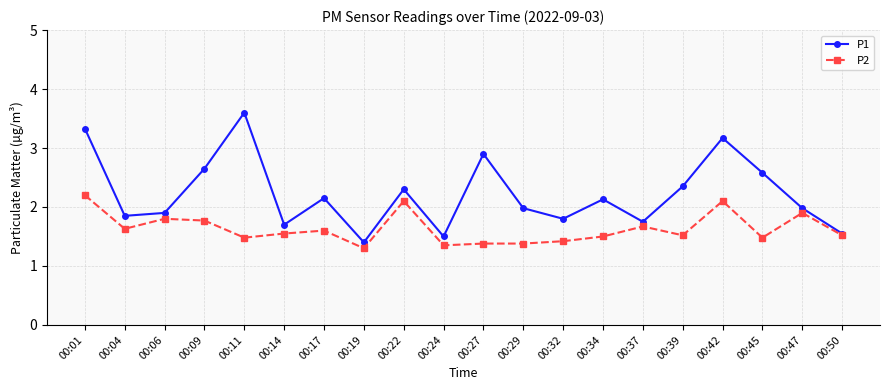

Rank the series by their average value, from highest to lowest.

P1, P2